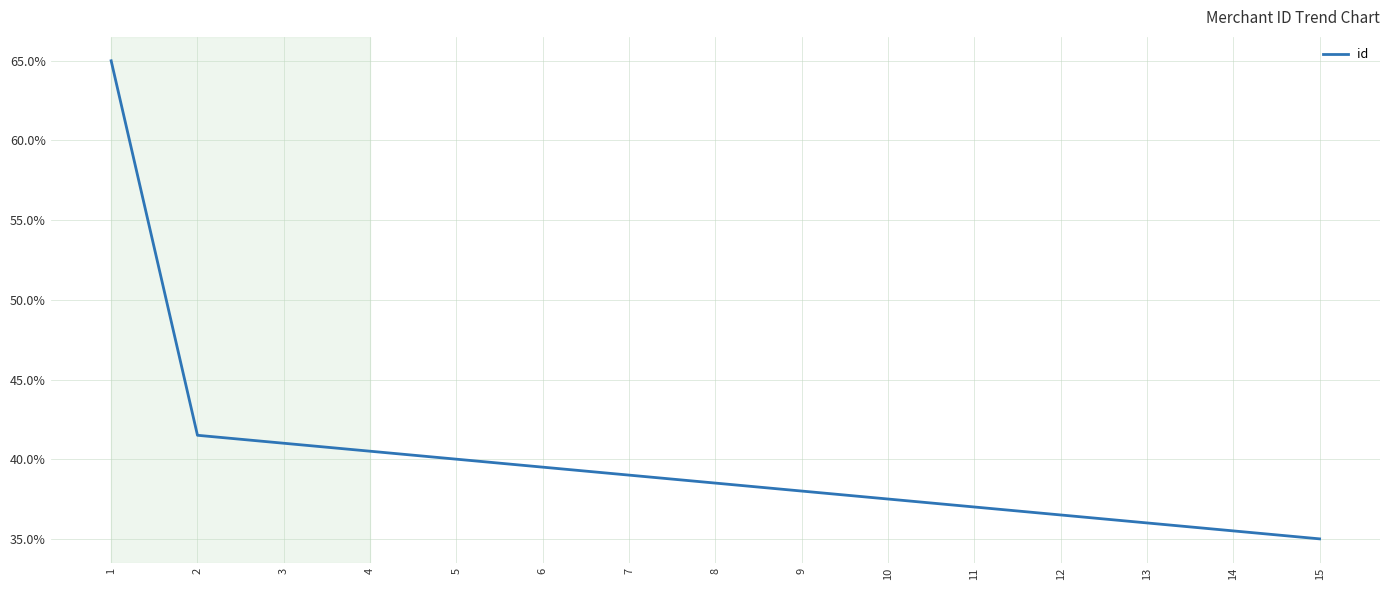

Approximately how many times larger is the value at 2 compared to 12?

1.1